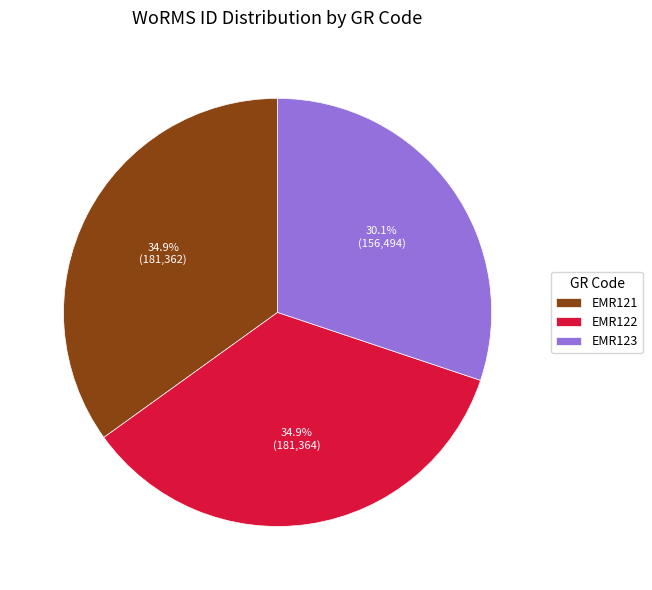

Which category has the smallest portion of the pie?

EMR123